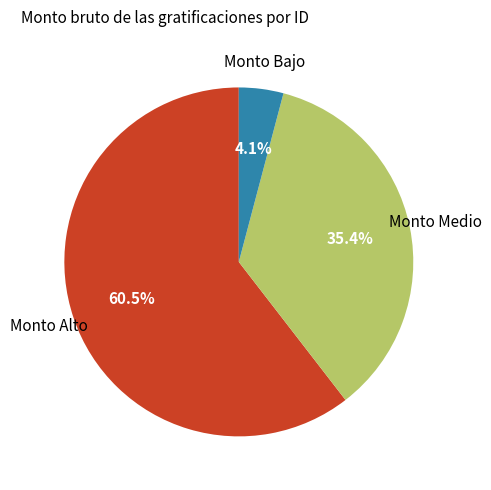

Is there any slice that represents more than half of the pie?

Yes